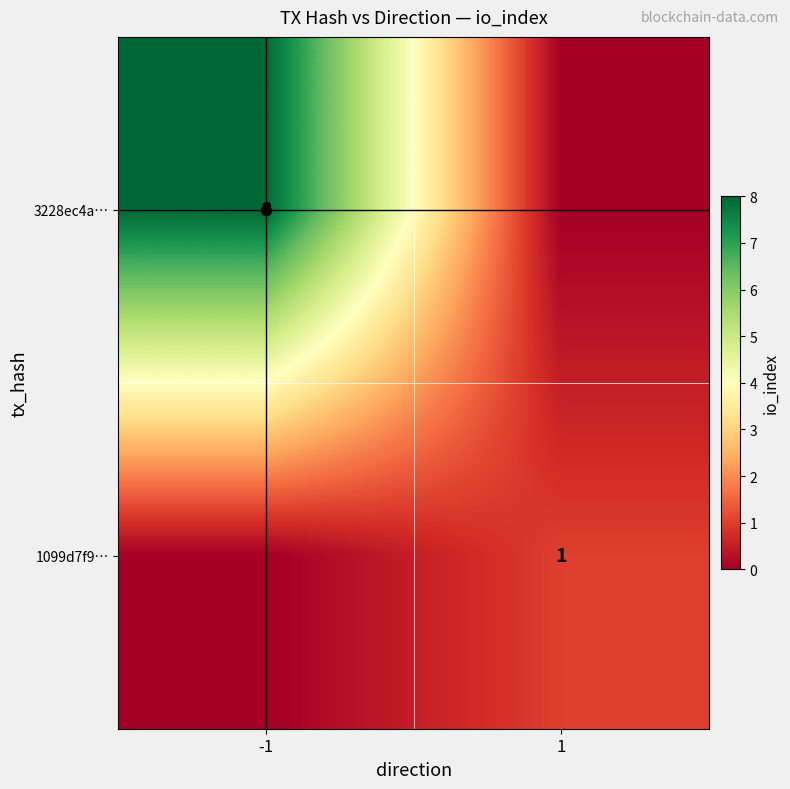

The value of 3228ec4a… at -1 is 8. True or false?

True